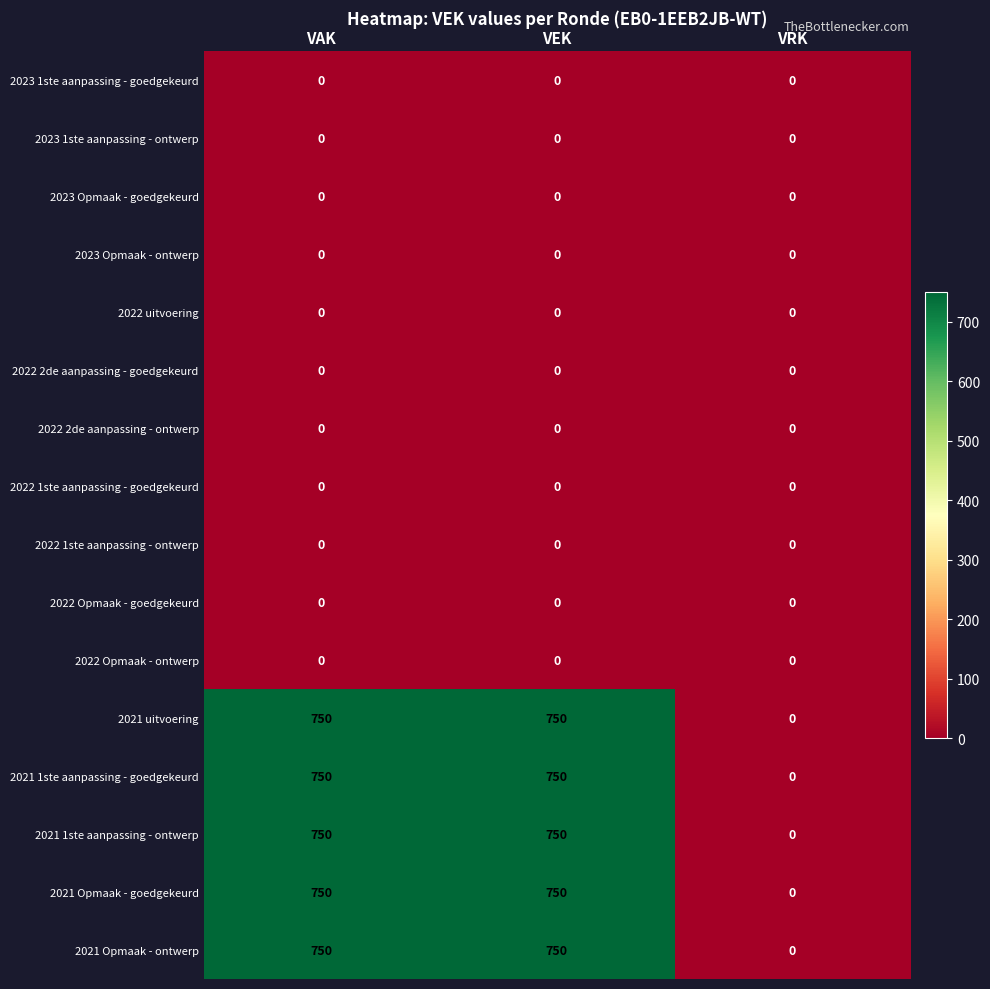

What is the difference between the maximum and minimum values in the 2021 uitvoering series?

750